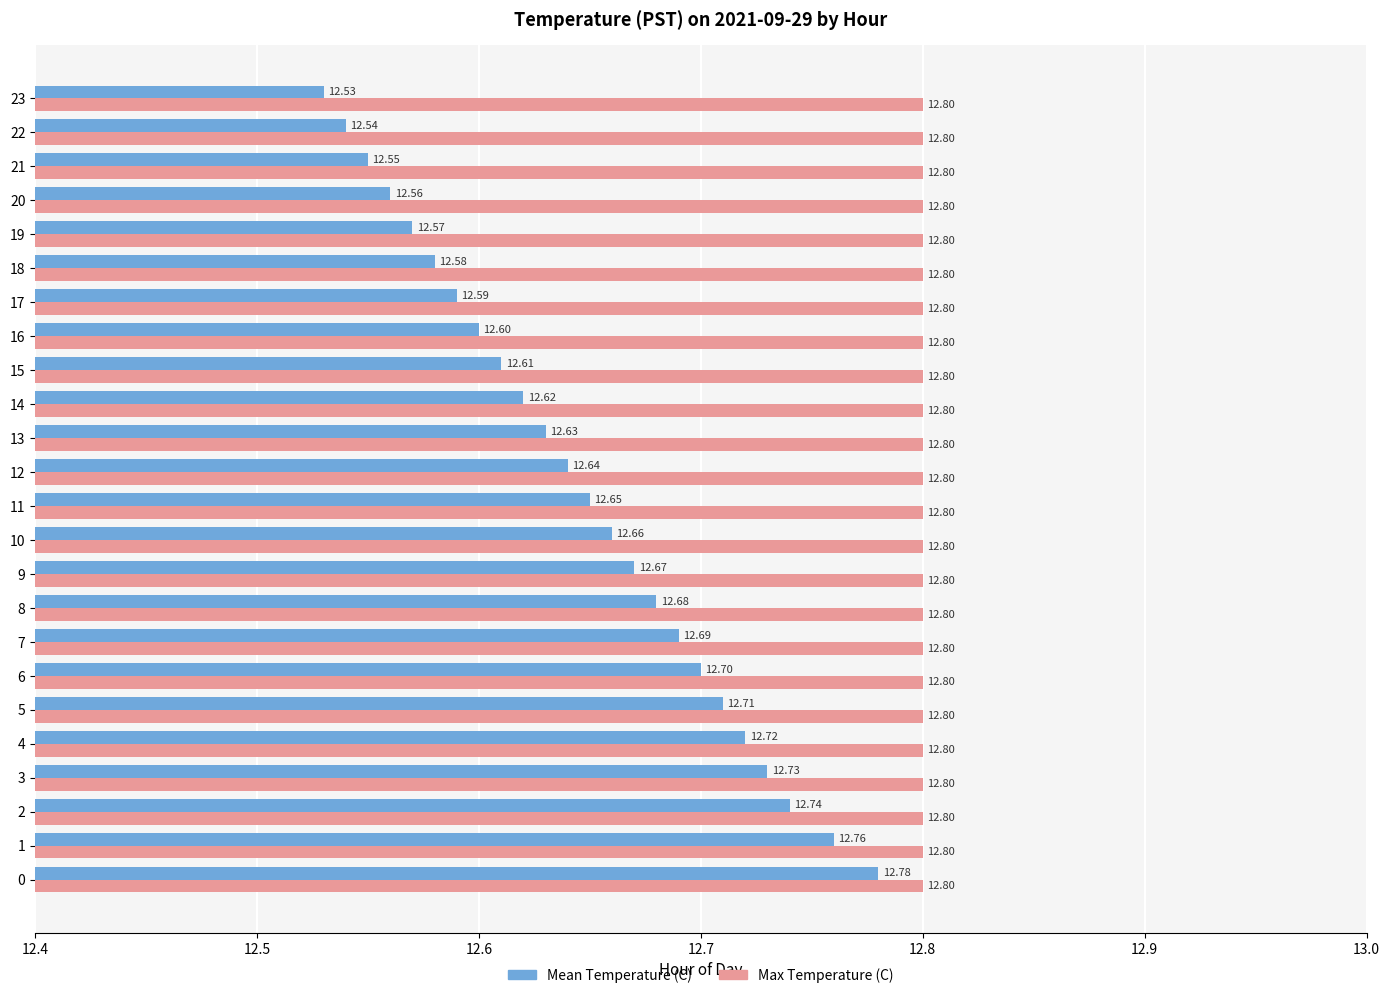

What is the average value of the Max Temperature (C) series?

12.8